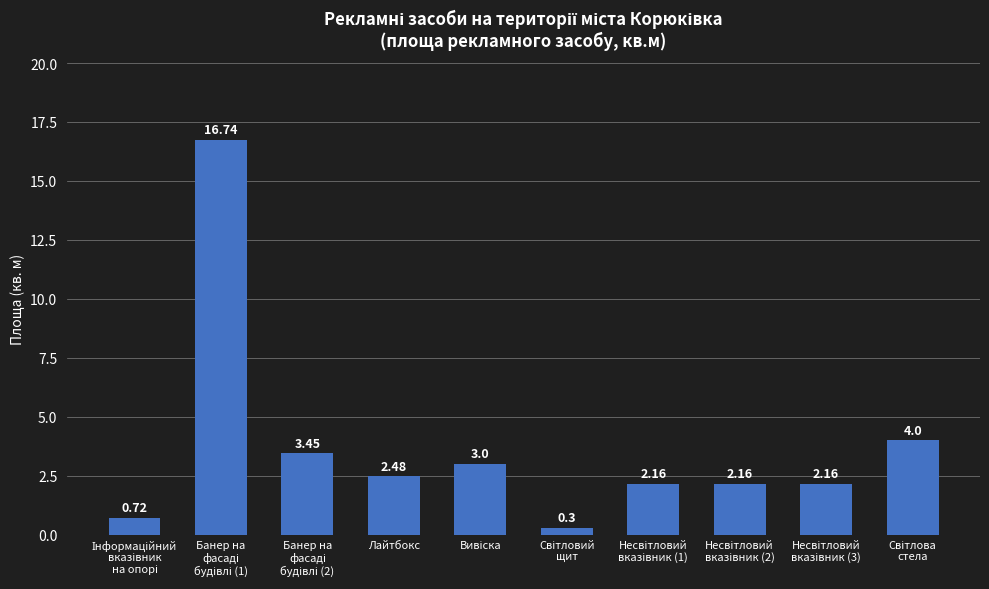

What is the average value?

3.7